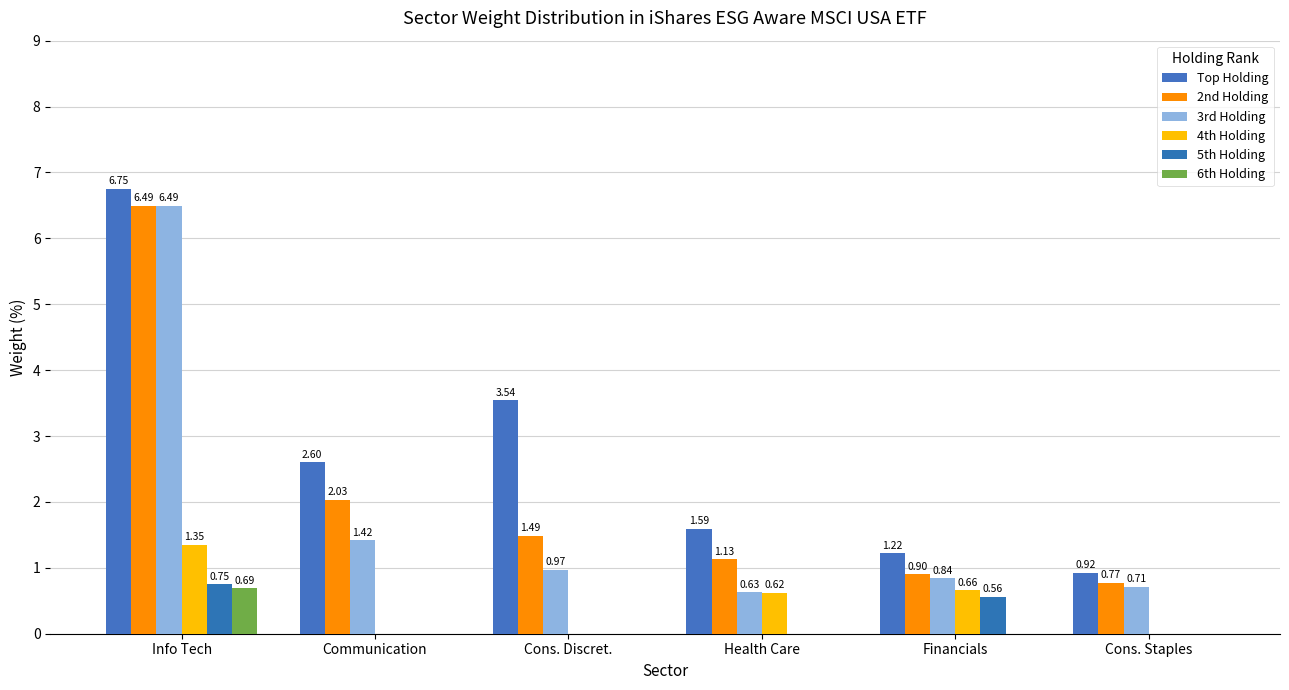

How many positive values does the 6th Holding series have?

1